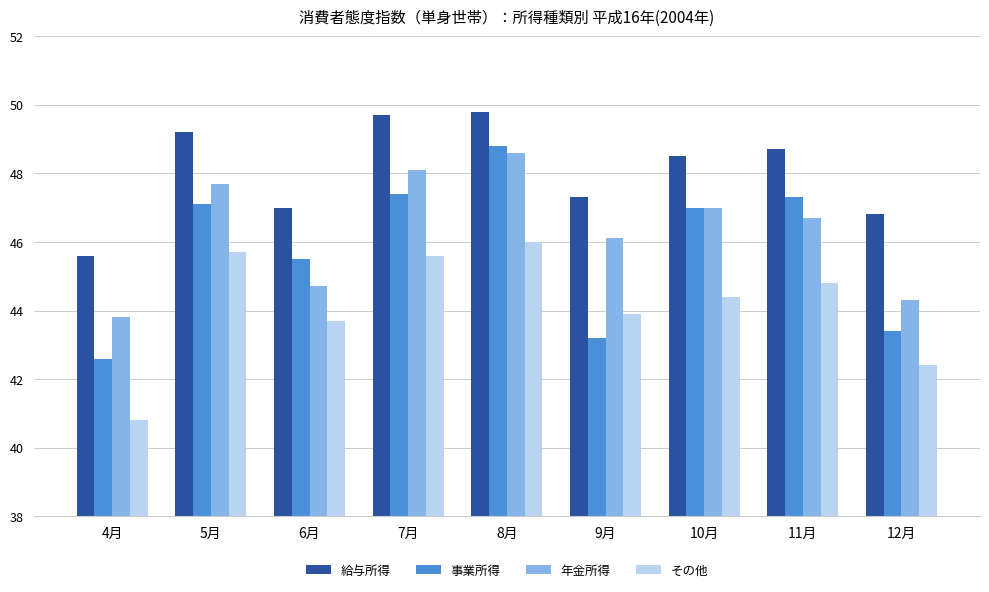

Are the bars grouped side by side (vs. stacked)?

Yes